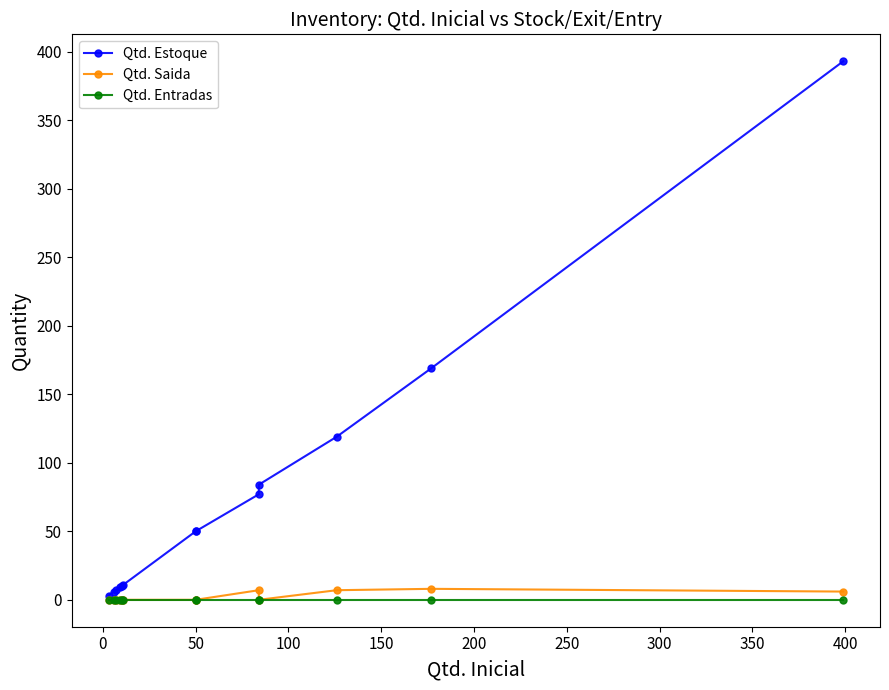

Which series has the largest range (max minus min)?

Qtd. Estoque